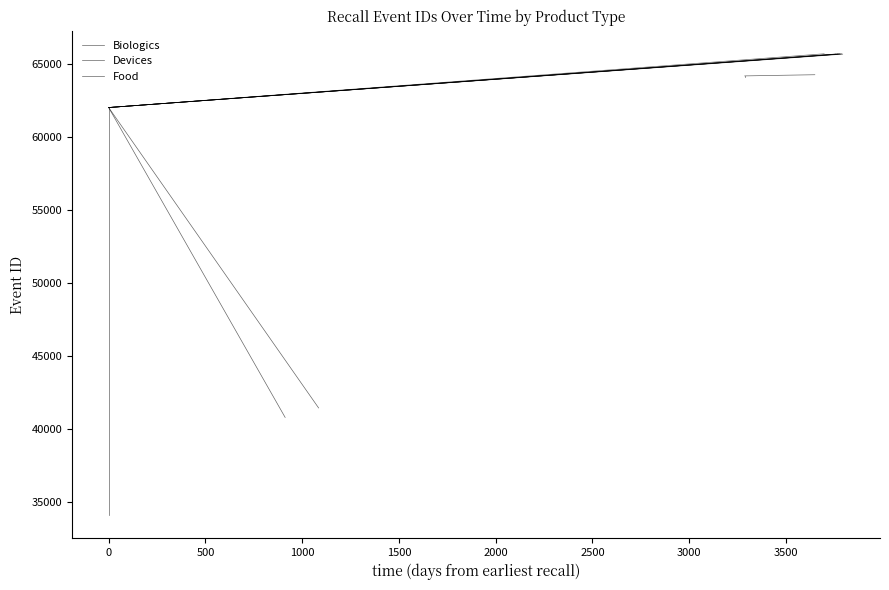

What is the sum of all Food values?

131374.0